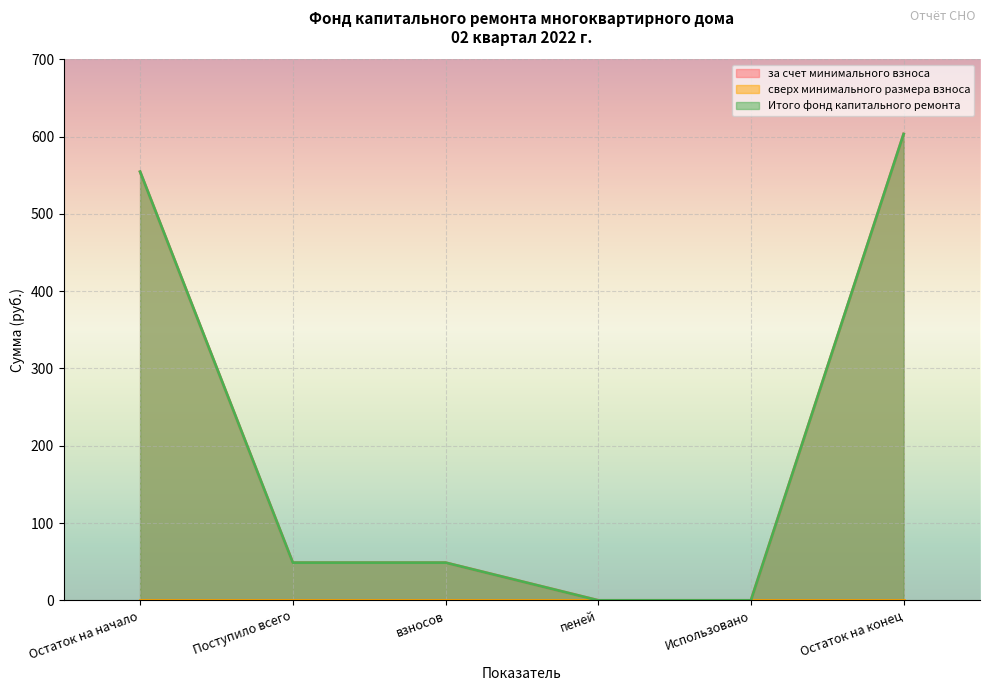

Reading left to right, transcribe all the data shown in this chart.

за счет минимального взноса: 554.5	48.8	48.8	0.0	0.0	603.3
Итого фонд капитального ремонта: 554.5	48.8	48.8	0.0	0.0	603.3